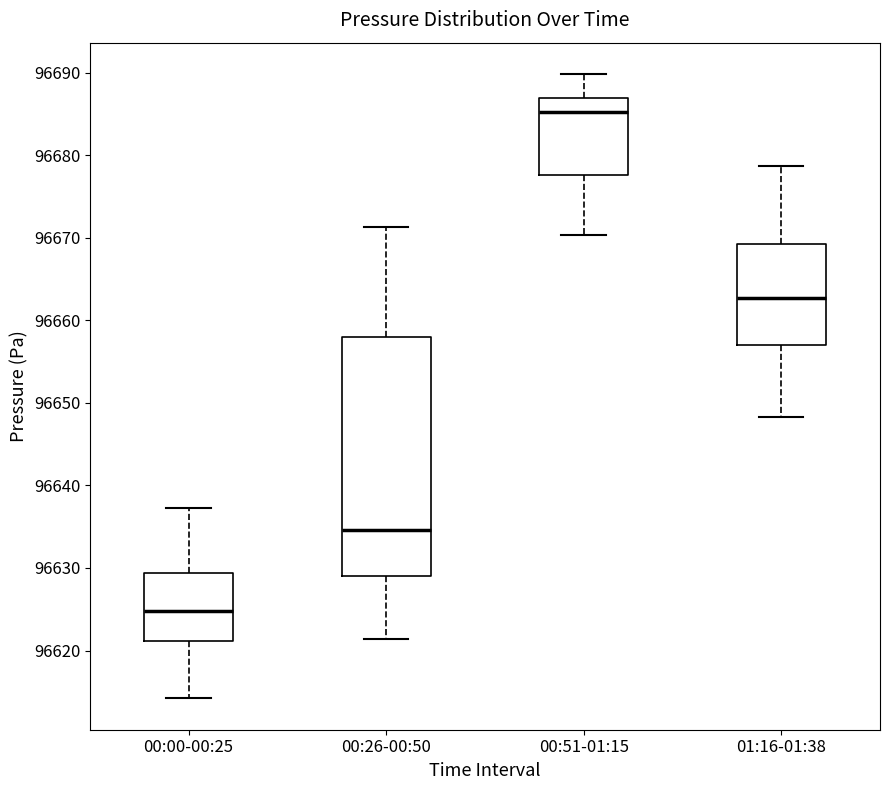

Reading left to right, transcribe this box plot: for each box, give where its median line is, the range the box spans, and where its two whiskers end, as read against the y-axis. The values are not printed on the chart, so give them approximately, as read against the axis.

00:00-00:25: median 96625, box 96621 to 96629, whiskers 96614 to 96637
00:26-00:50: median 96635, box 96629 to 96658, whiskers 96621 to 96671
00:51-01:15: median 96685, box 96678 to 96687, whiskers 96670 to 96690
01:16-01:38: median 96663, box 96657 to 96669, whiskers 96648 to 96679